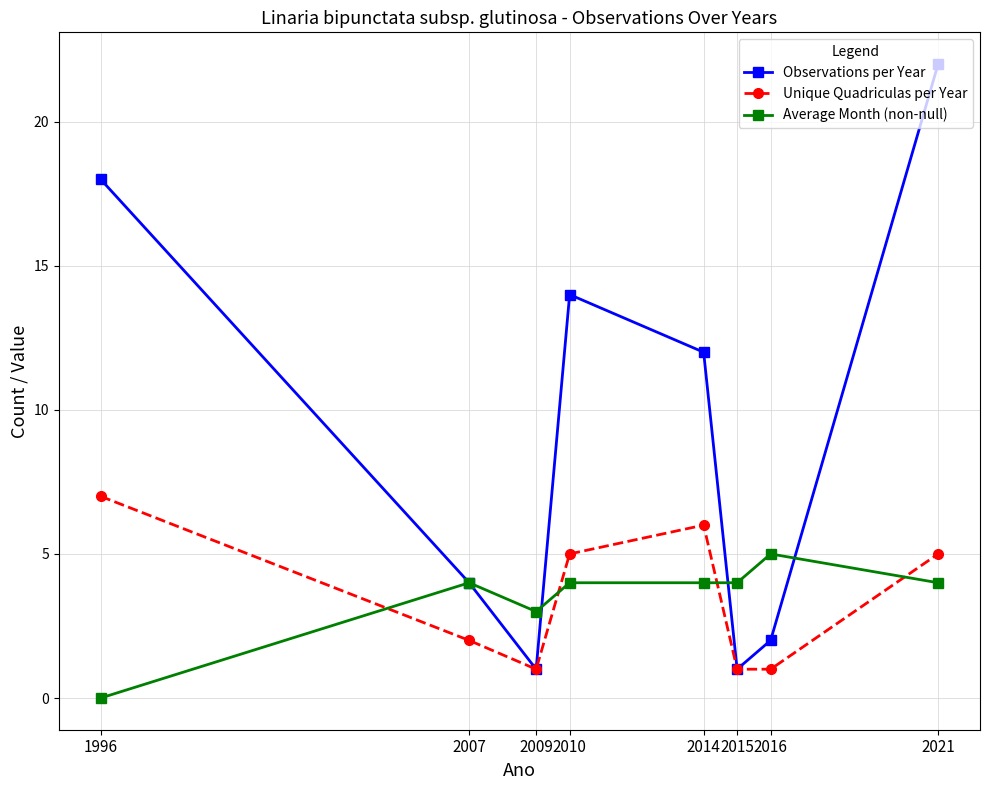

At which category is the sum across all series the highest?

2021